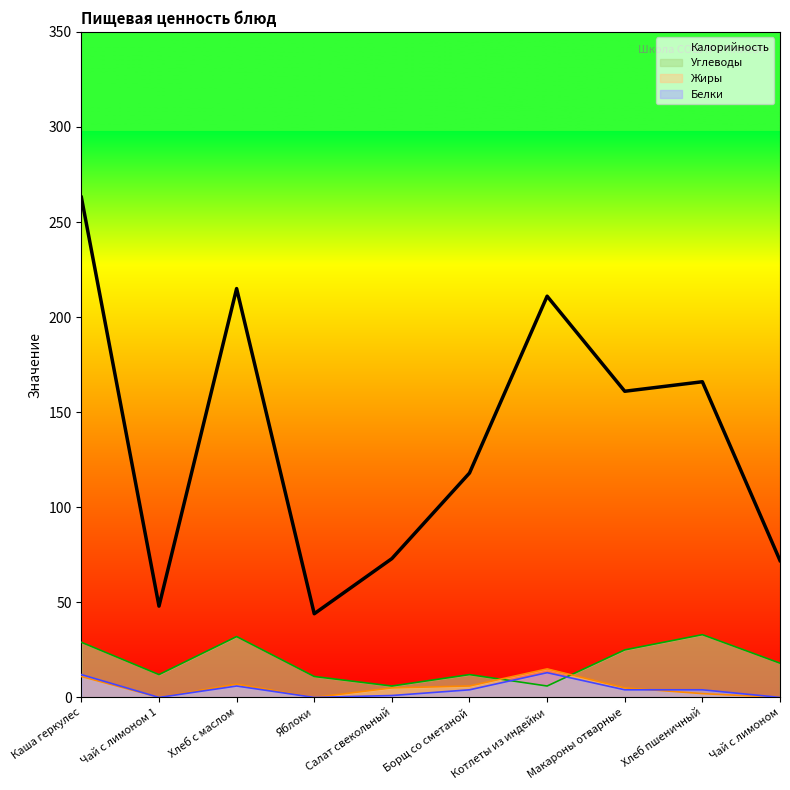

True or false: Калорийность has more than 2 interior local peaks.

True